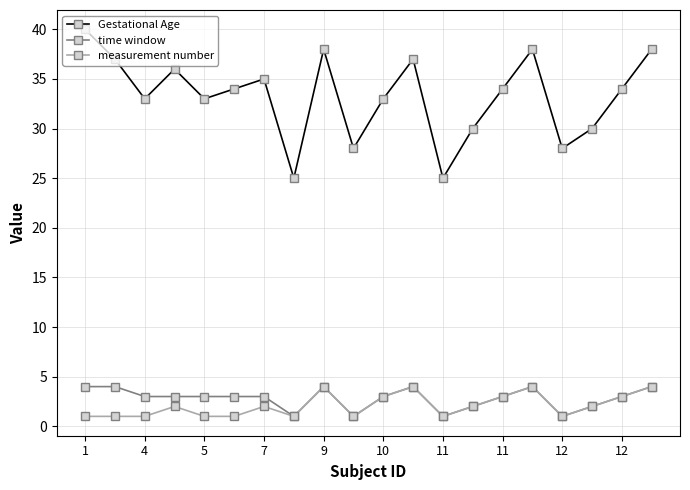

Which series has the widest spread of values?

Gestational Age